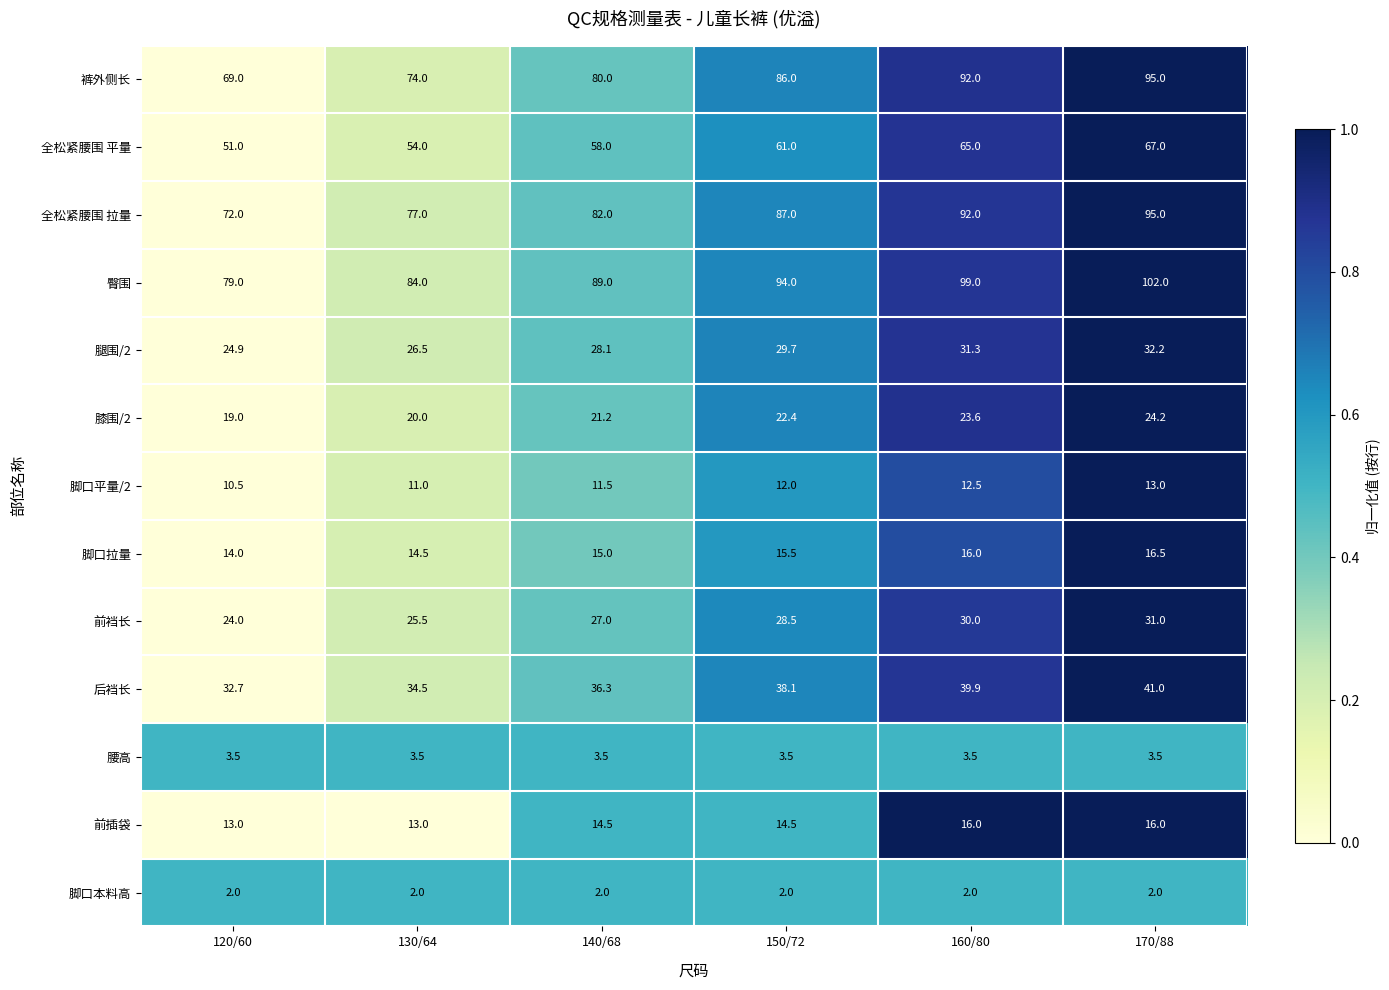

What is the sum of the 前裆长 values at 130/64 and 120/60?

49.5